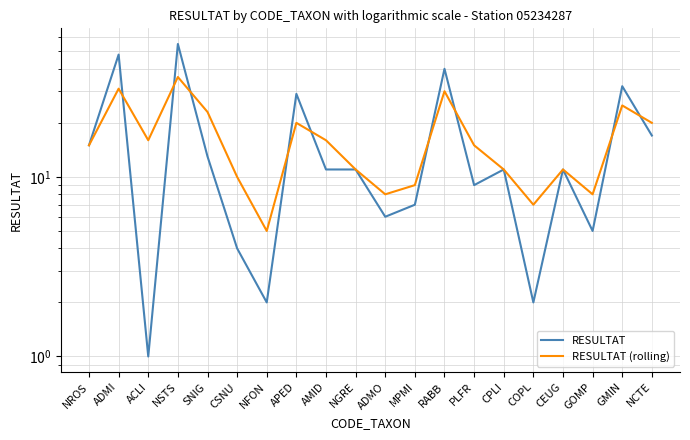

Which series has the largest total across all categories?

RESULTAT